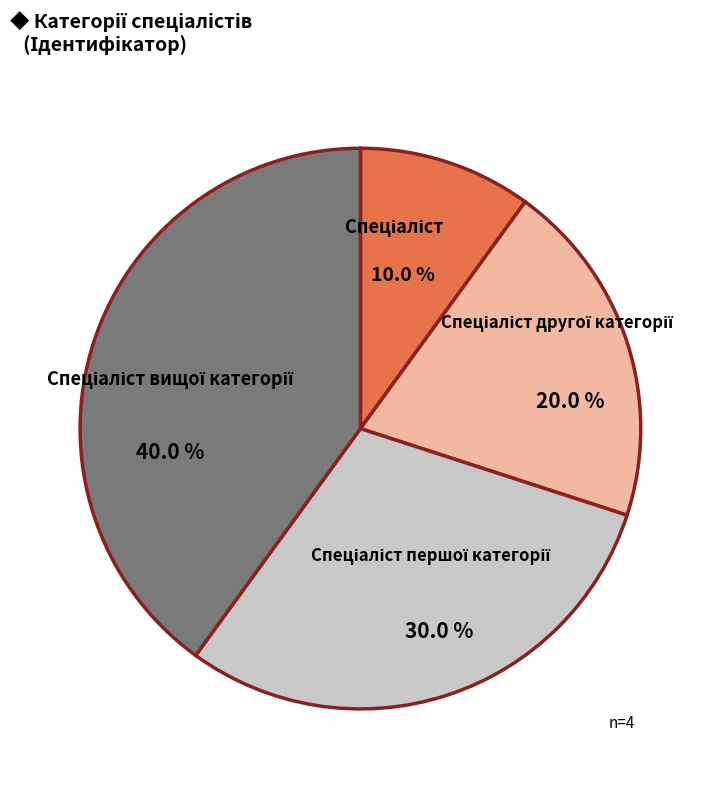

Is there any slice that represents more than half of the pie?

No